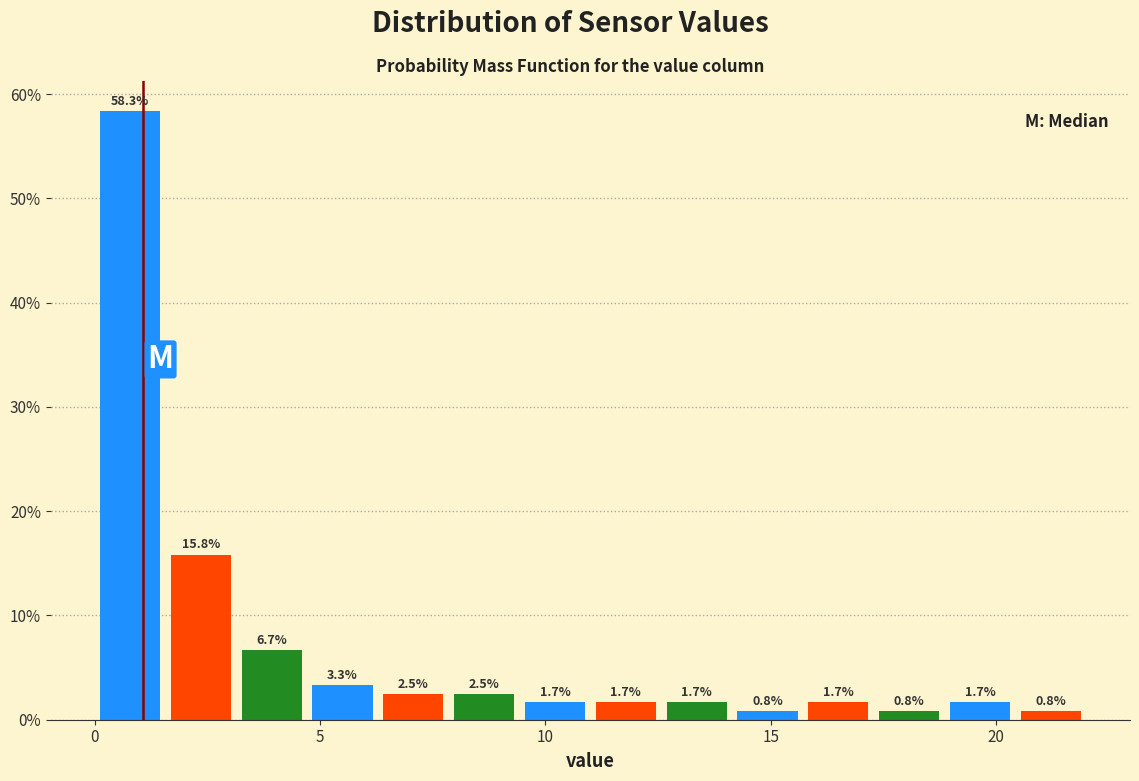

Around what value on the x-axis is the tallest bar? Give the approximate position of its centre, as read against the axis.

1.0